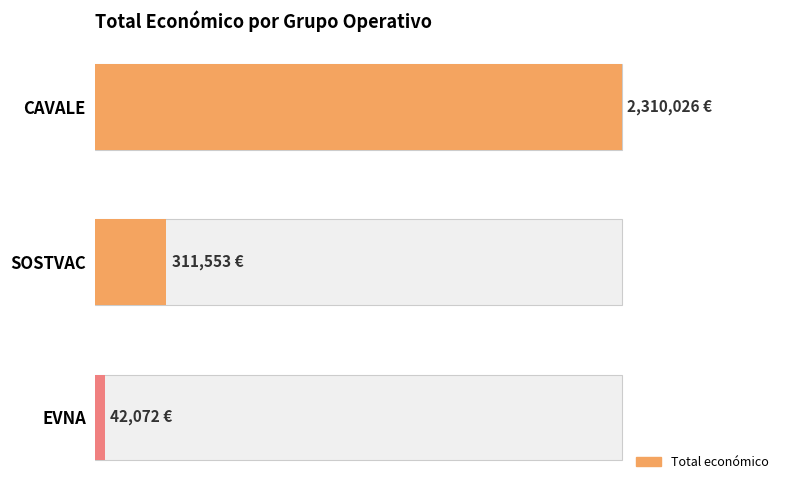

What is the average value?

887884